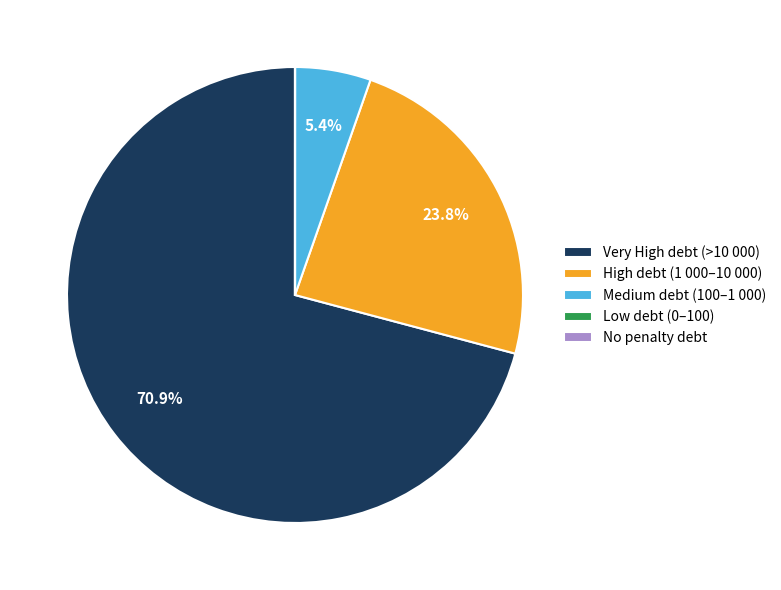

Between High debt (1 000–10 000) and Very High debt (>10 000), which is larger?

Very High debt (>10 000)